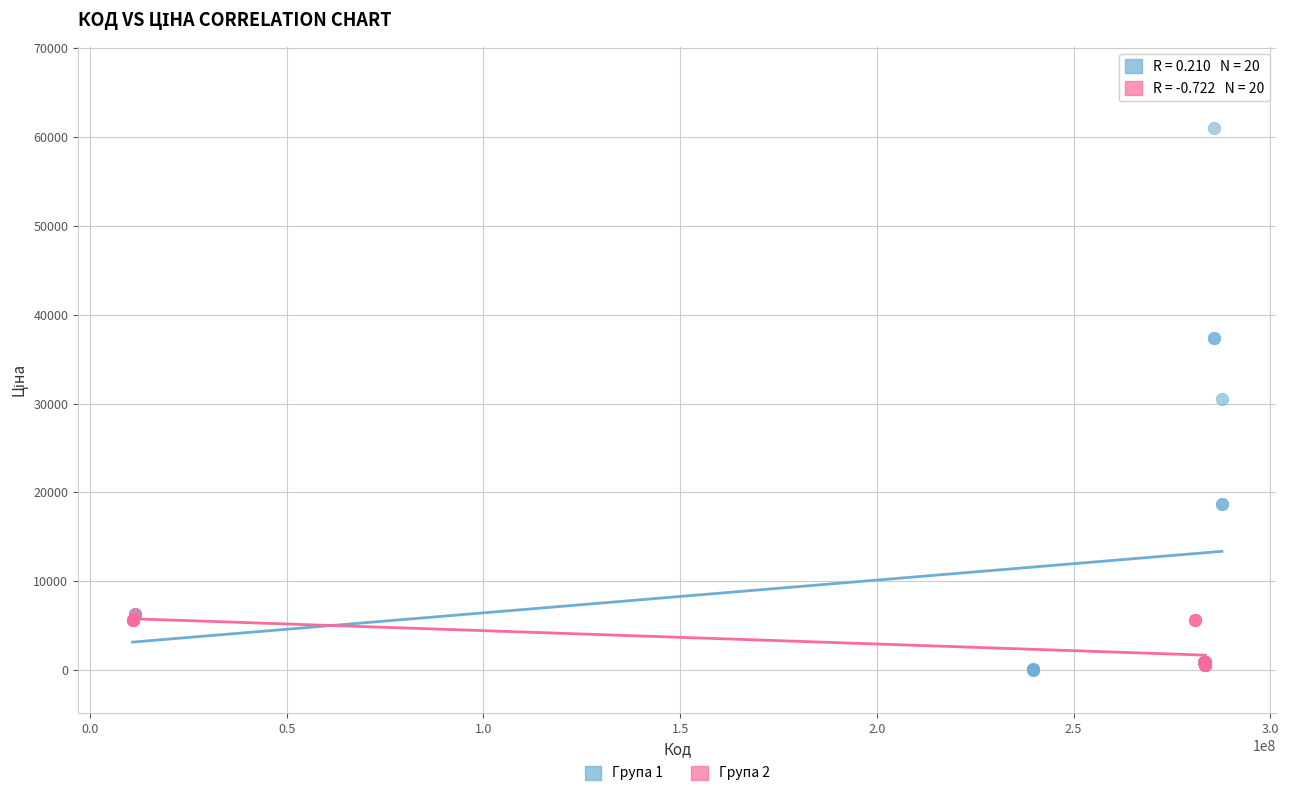

Which series reaches the maximum Y coordinate?

Група 1